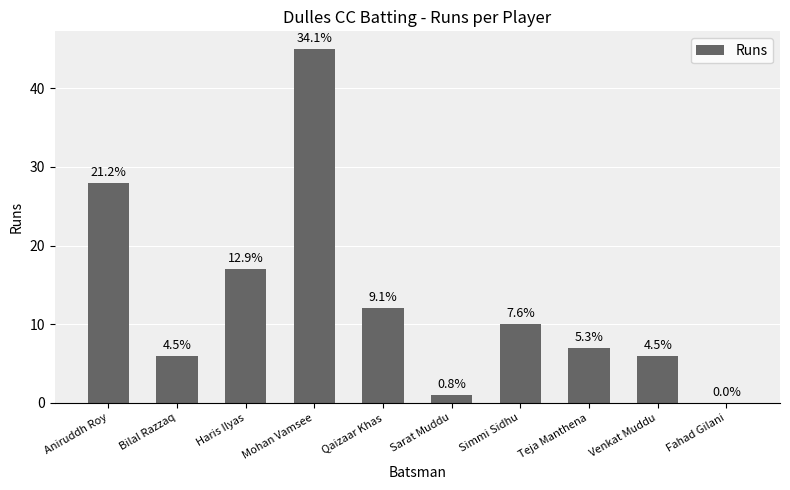

How many values are below 10?

5